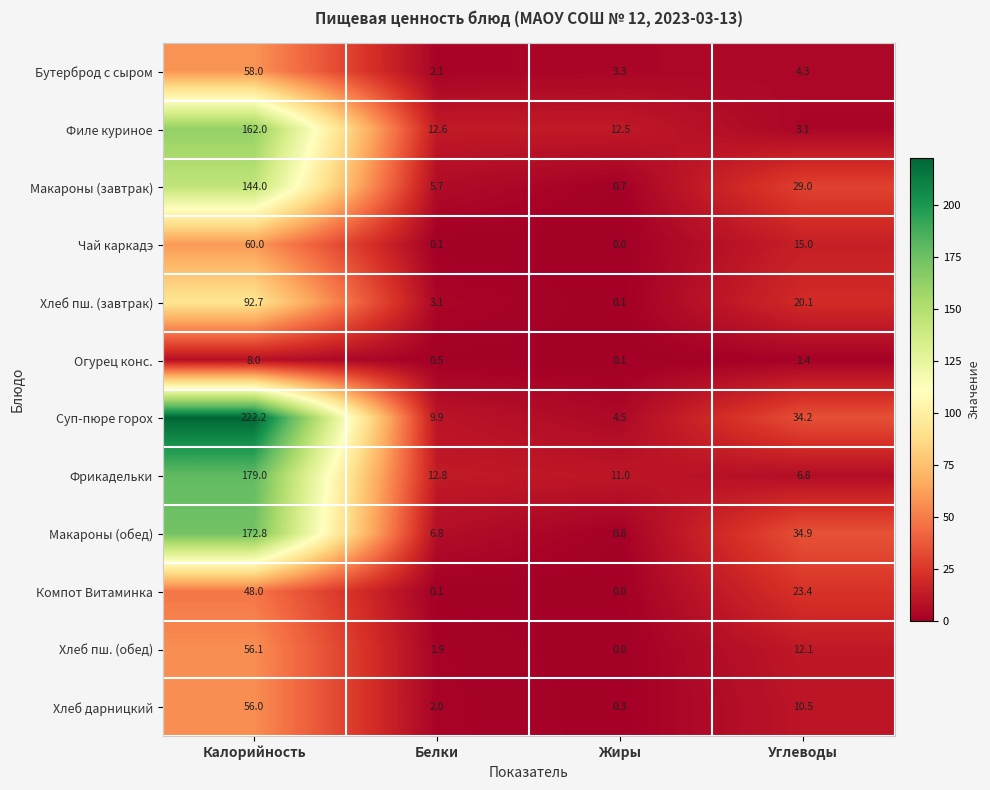

How many series are shown in this chart?

12